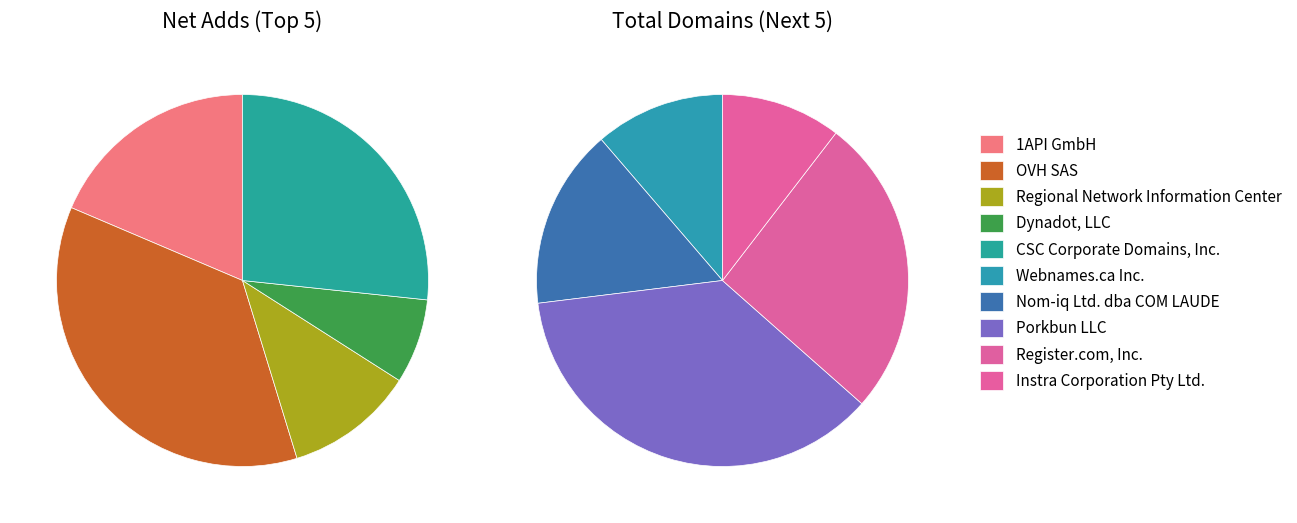

What is the change in value from Webnames.ca Inc. to Nom-iq Ltd. dba COM LAUDE?

+5